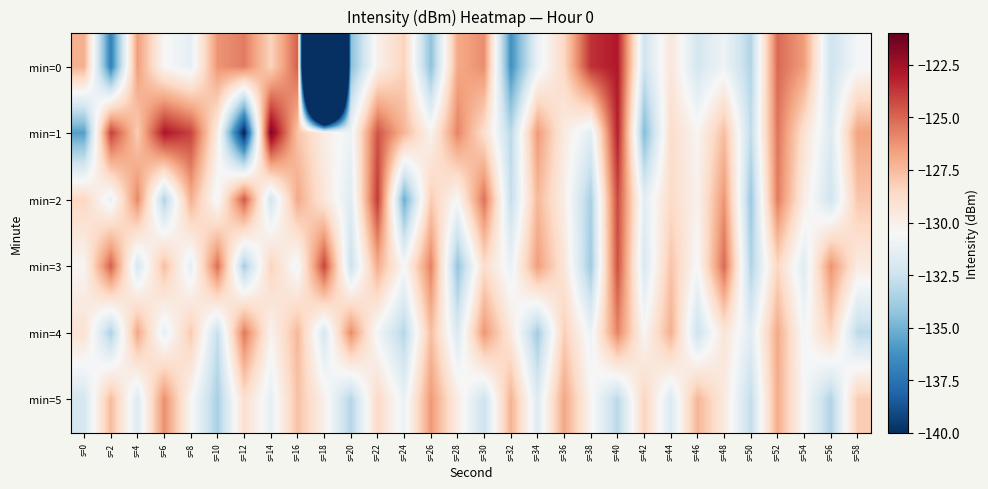

At which category does the chart reach its peak across all series?

s=14